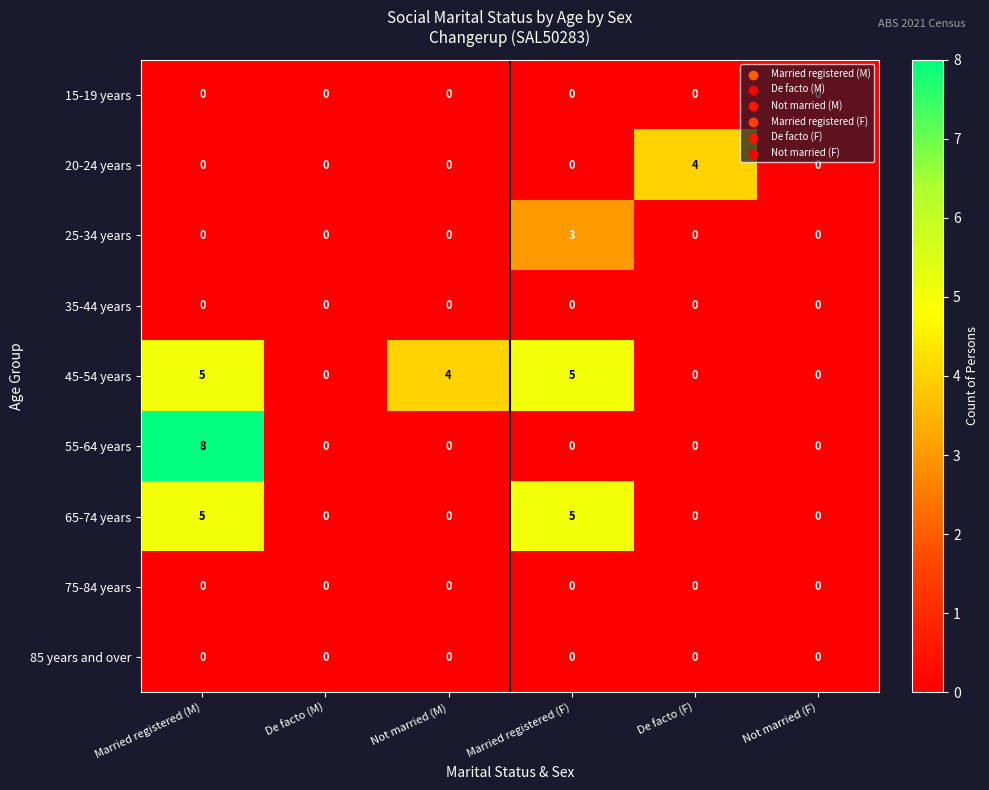

Is it true that 45-54 years equals -2 at De facto (F)?

False